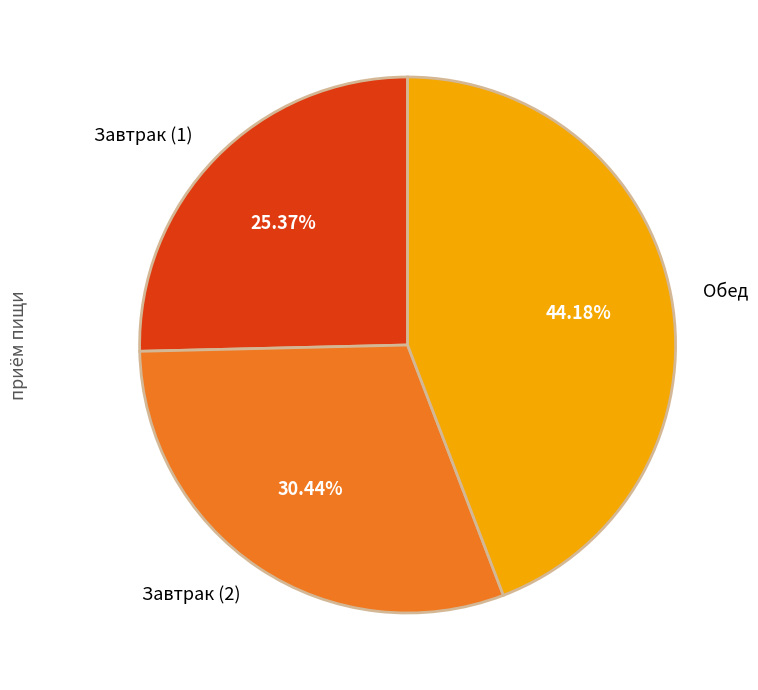

To the nearest percent, what portion does Завтрак (2) represent?

30%